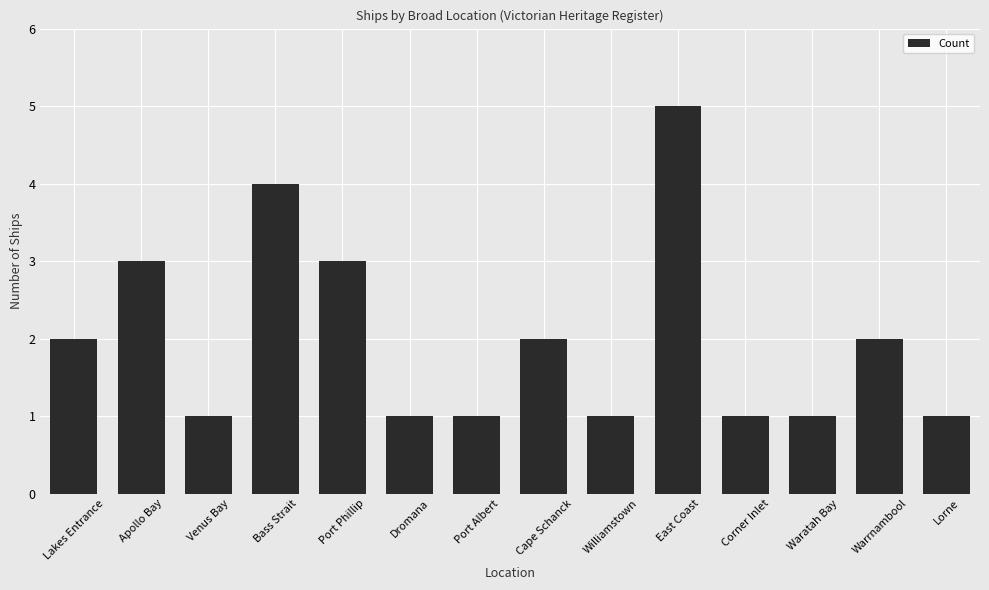

Is it true that the value at Bass Strait is 4?

True